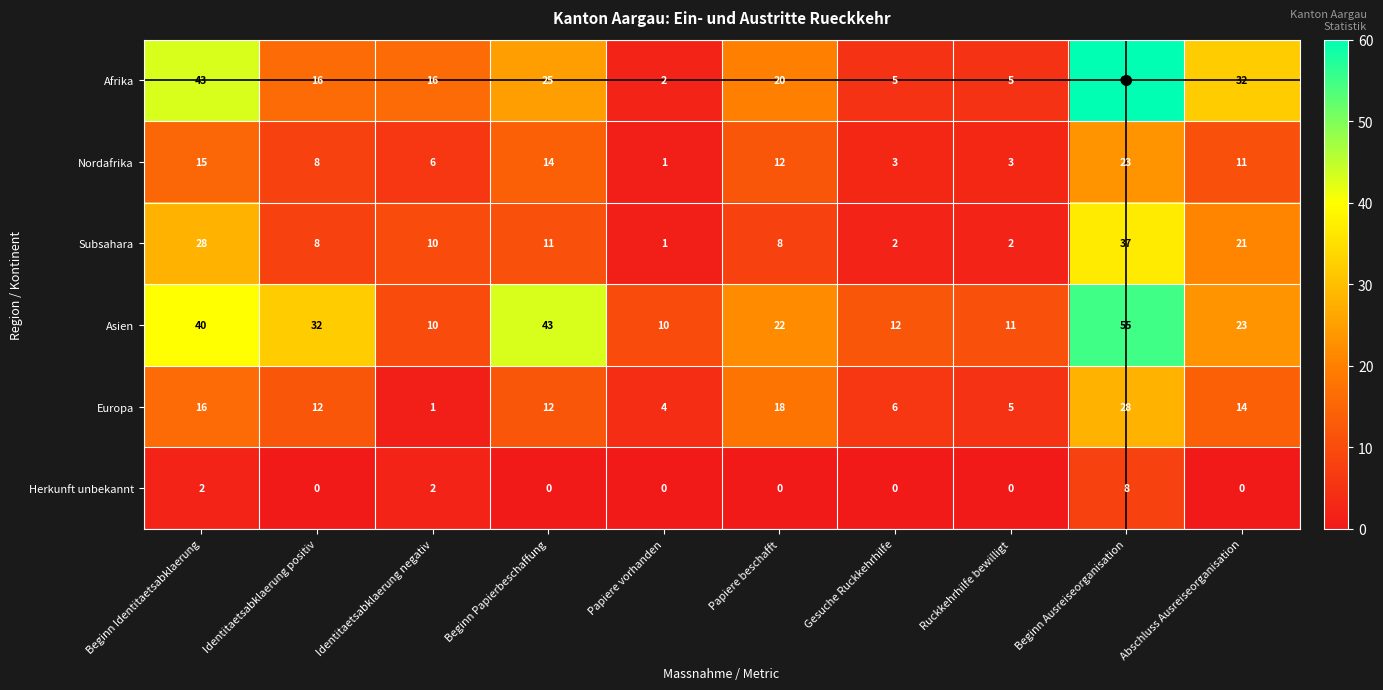

What is the approximate value of Afrika at Ruckkehrhilfe bewilligt, to the nearest 5?

5